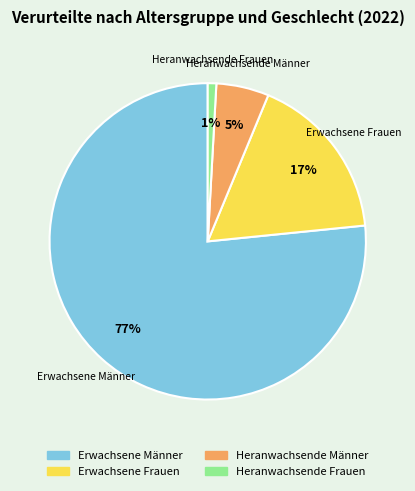

How many segments does this pie chart have?

4